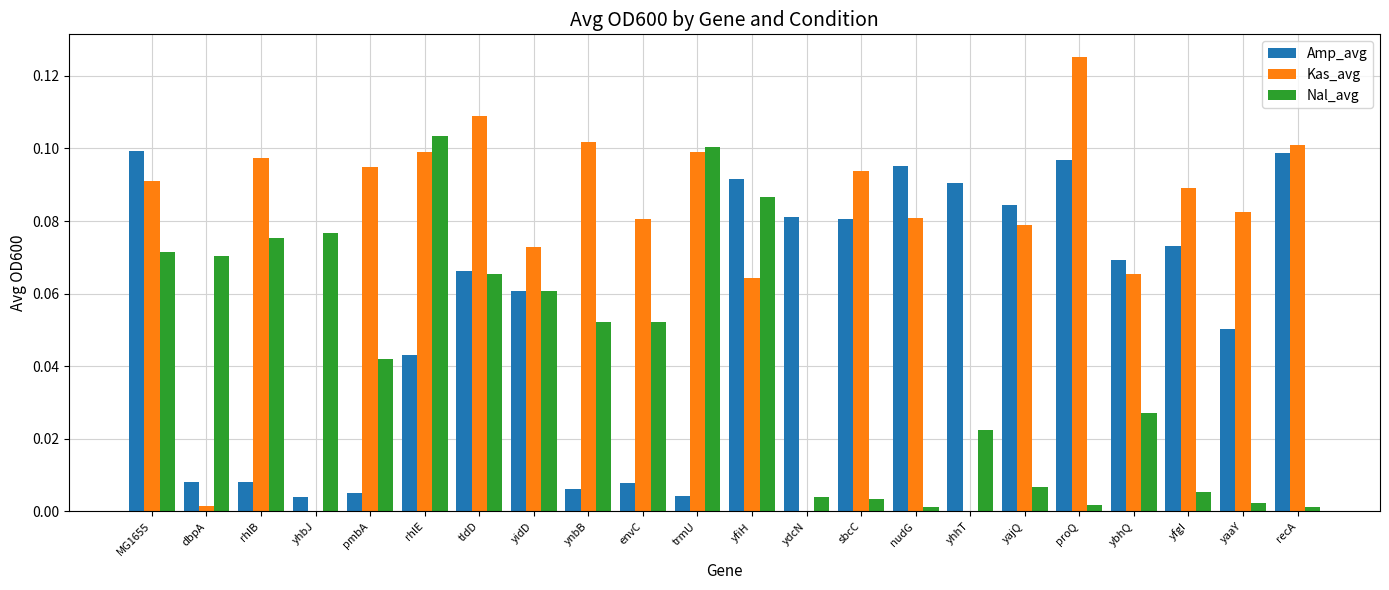

What is the sum of the Amp_avg values at tldD and recA?

0.2